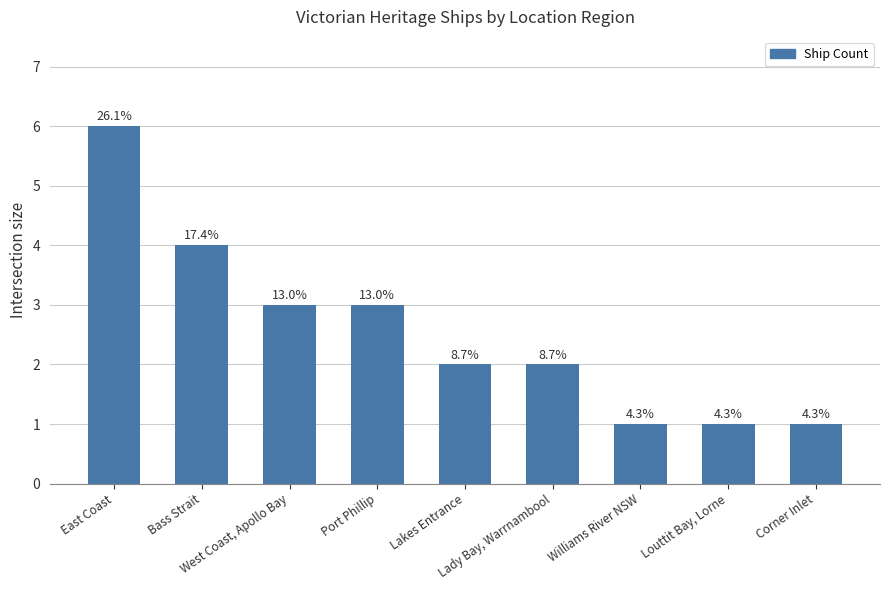

How many bars are there in total?

9